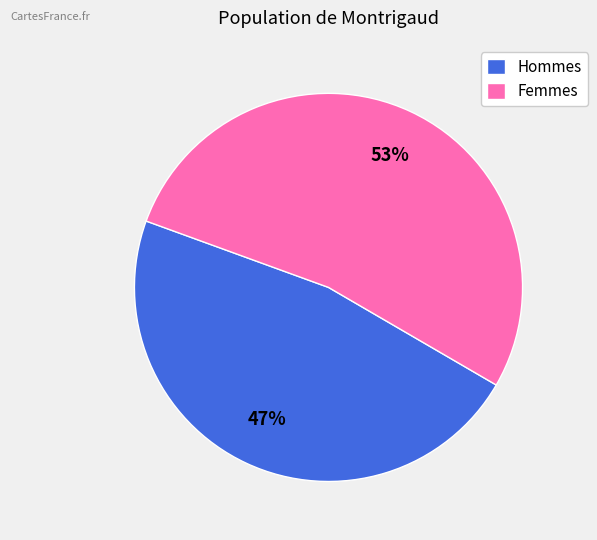

How many segments does this pie chart have?

2